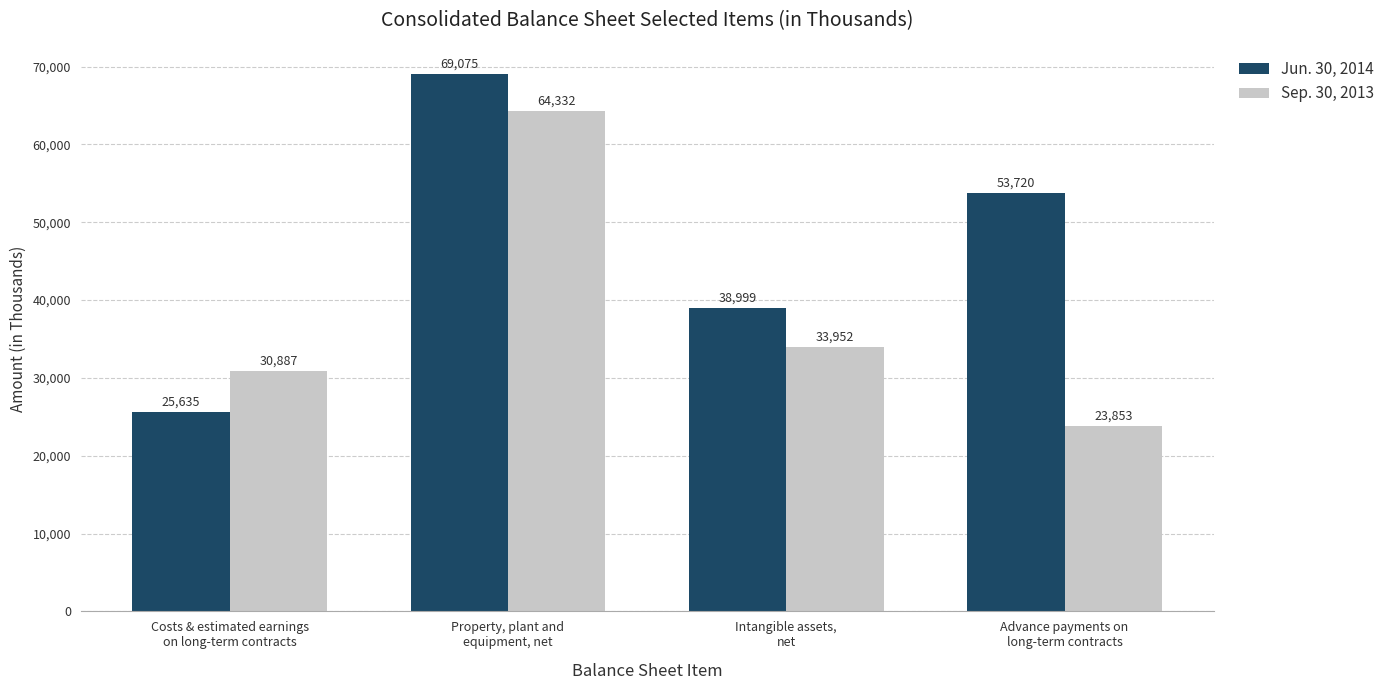

What value does the Jun. 30, 2014 series have at Intangible assets,
net?

38999